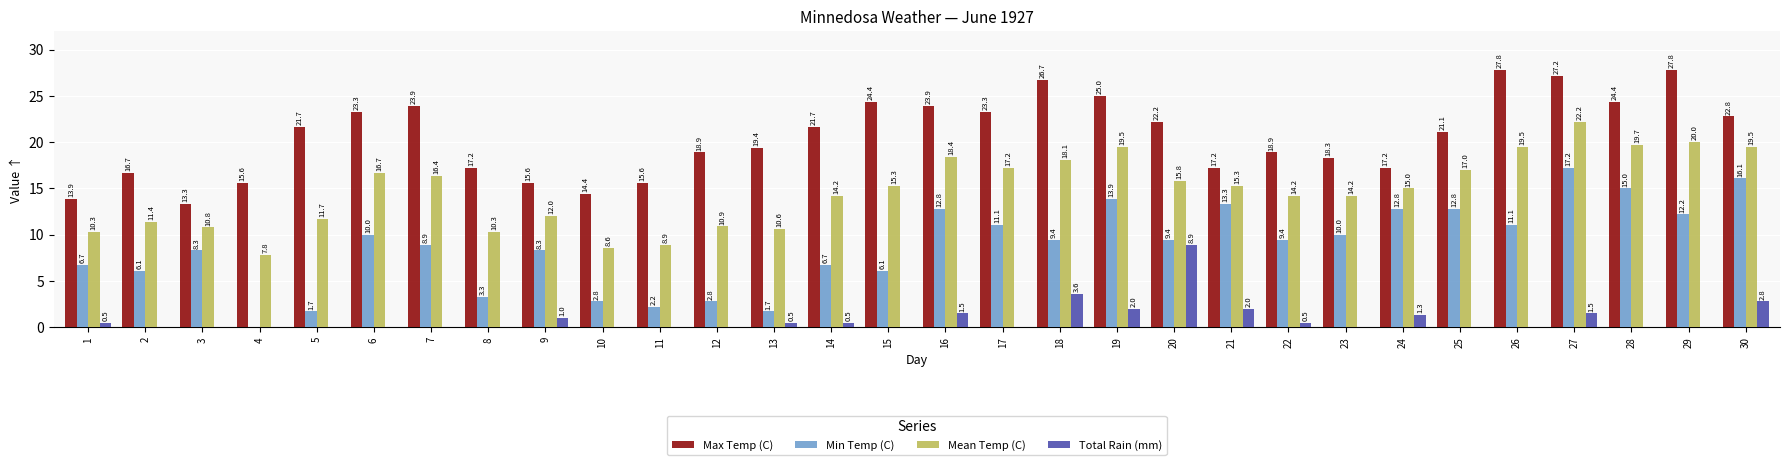

How many distinct data groups are displayed?

4